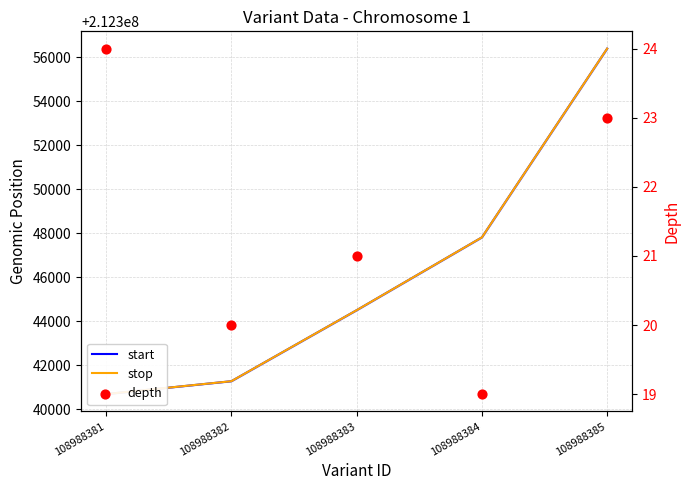

Which series reaches the maximum Y coordinate?

stop